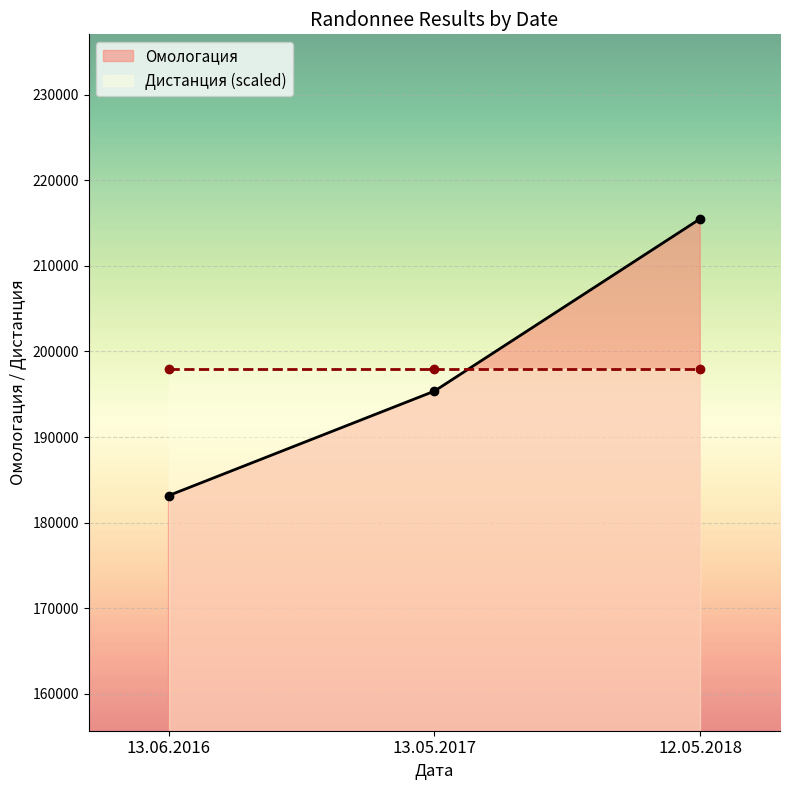

What is the change in value from 13.05.2017 to 12.05.2018?

+20145